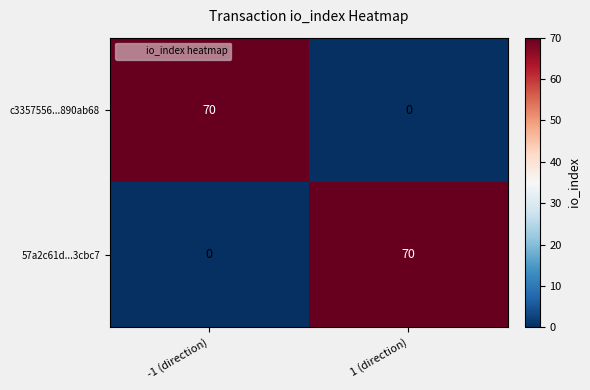

At 1 (direction), list the series in order from smallest to largest.

c3357556...890ab68, 57a2c61d...3cbc7